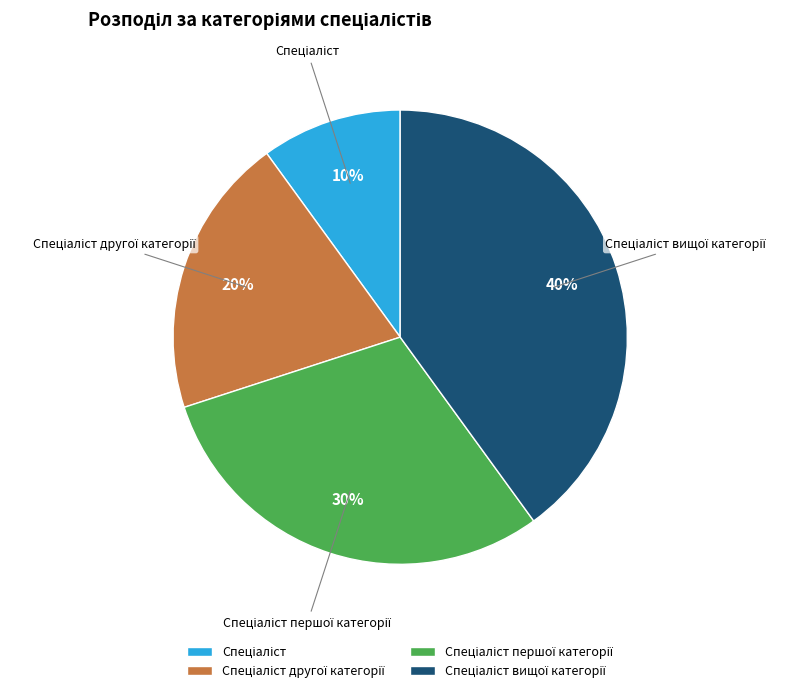

Is there a majority slice in this chart?

No